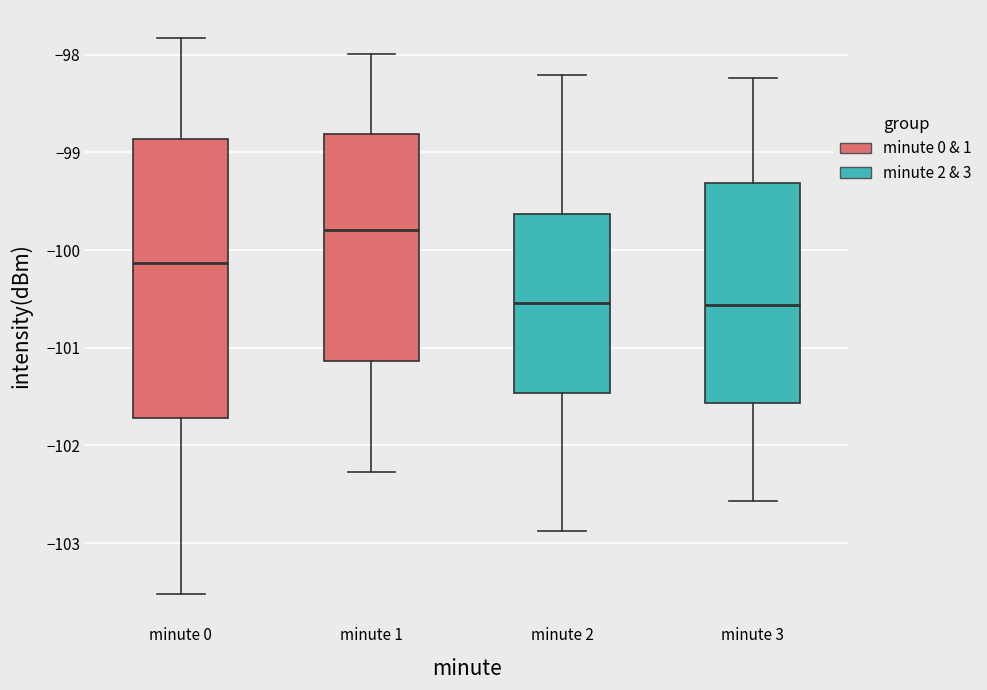

Which box is the tallest, from its lower edge to its upper edge?

minute 0